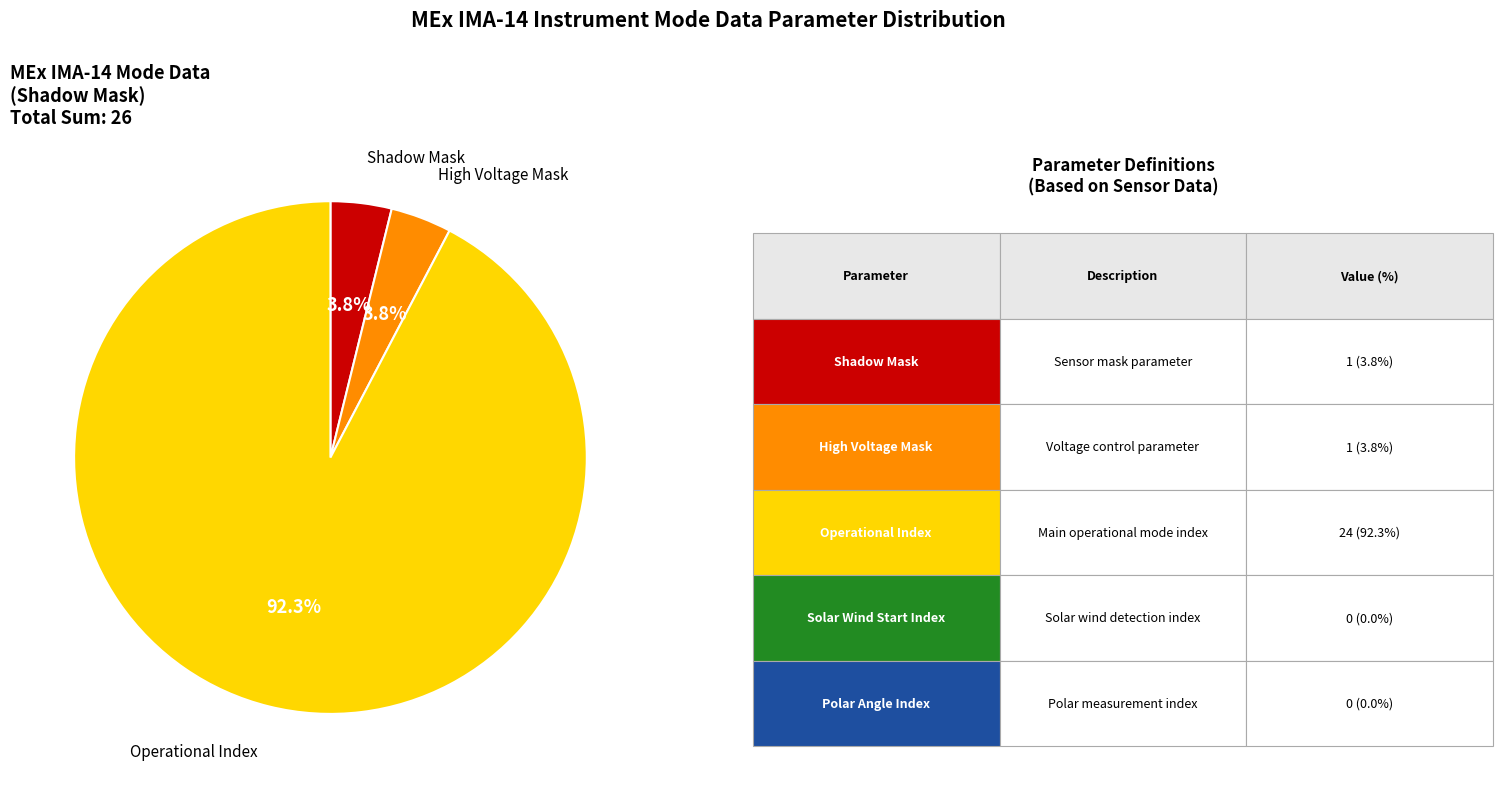

Is there a majority slice in this chart?

Yes